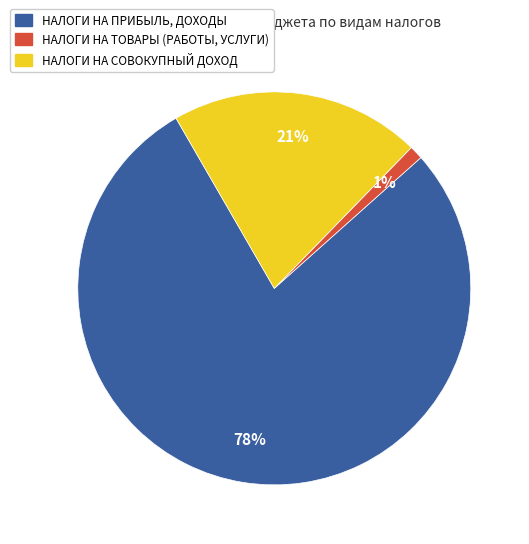

Is the sum of НАЛОГИ НА ТОВАРЫ (РАБОТЫ, УСЛУГИ) and НАЛОГИ НА ПРИБЫЛЬ, ДОХОДЫ greater than half?

Yes